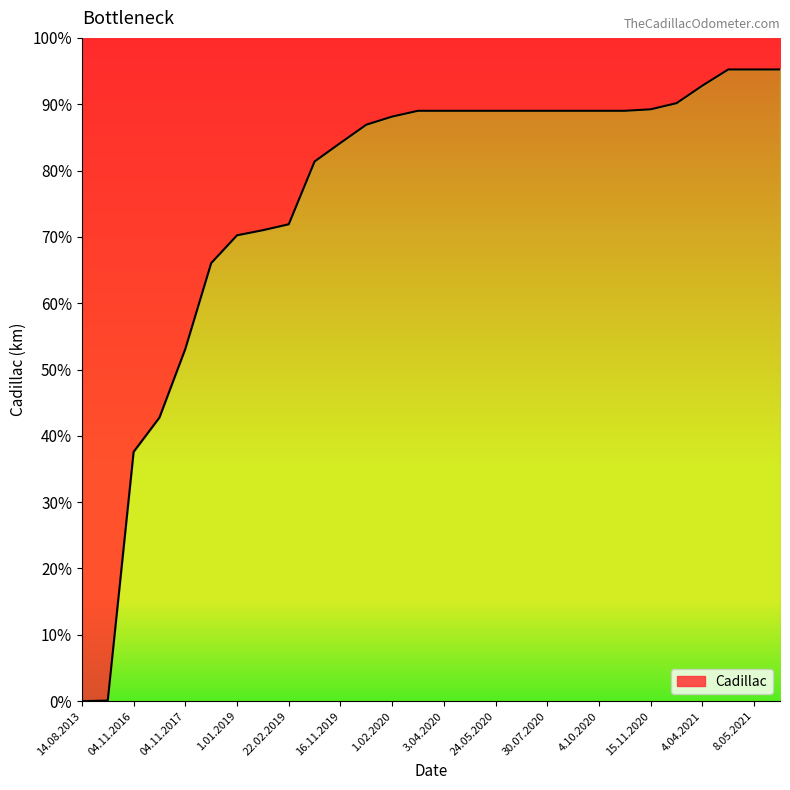

Which label corresponds to the largest value in the chart?

29.04.2021